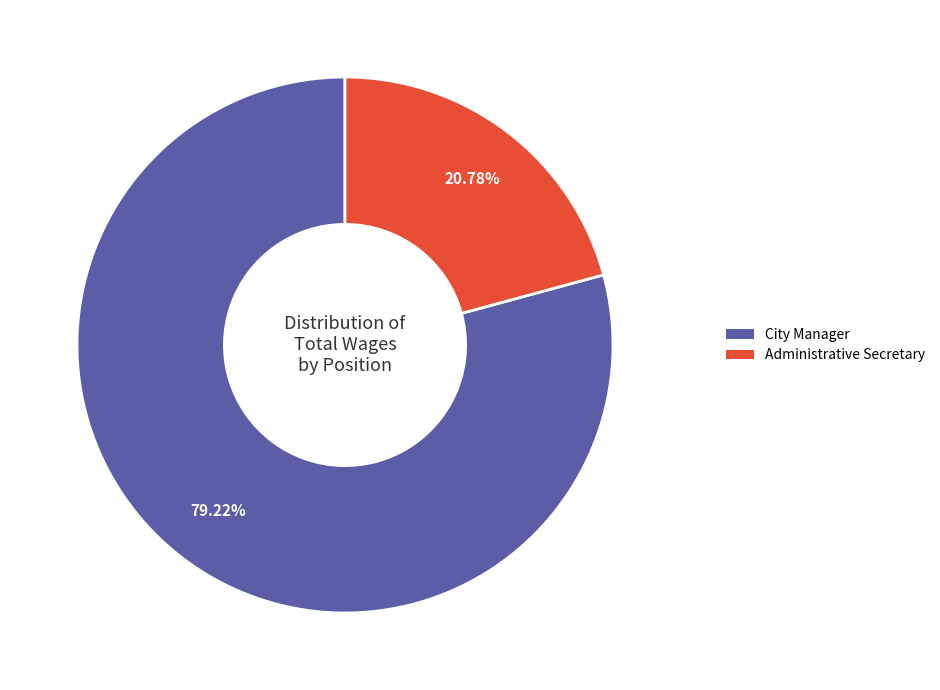

Rank the categories by value from highest to lowest.

City Manager, Administrative Secretary